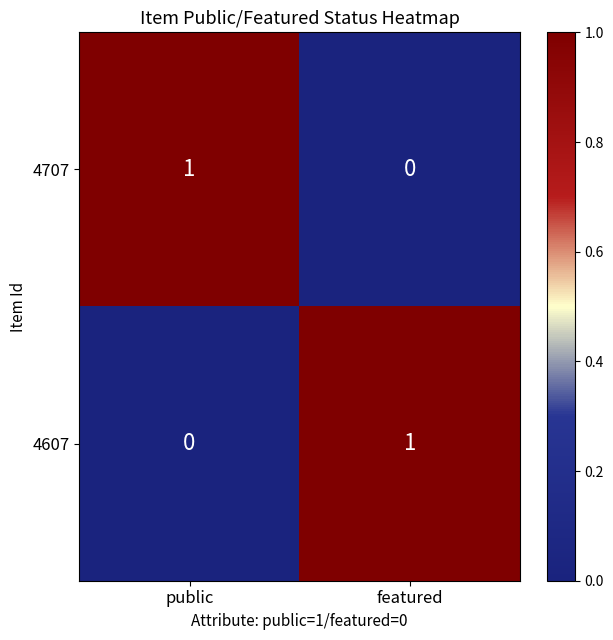

At which label does 4607 reach its peak?

featured